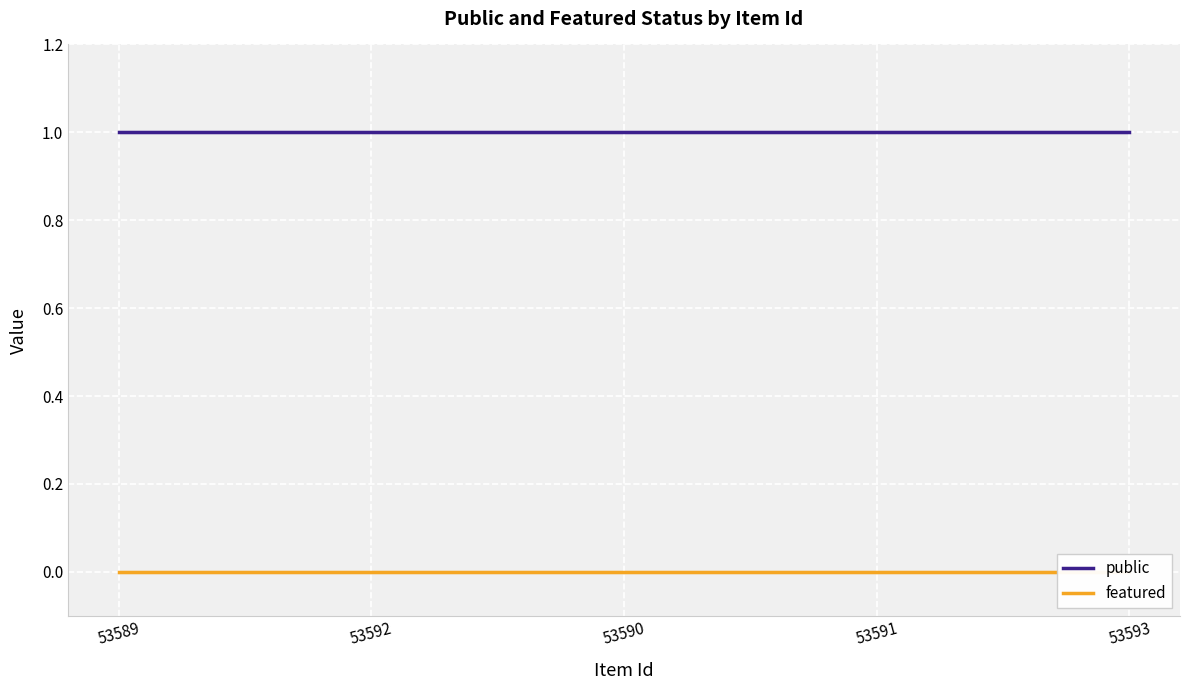

Which category has the lowest value in the public series?

53589